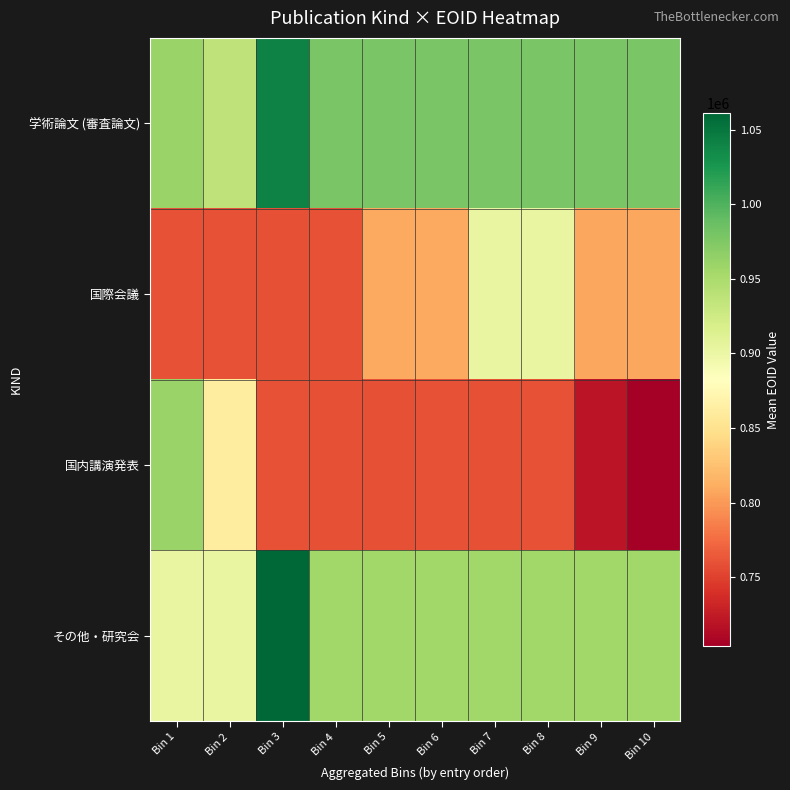

What is the minimum value shown in the chart?

703713.0